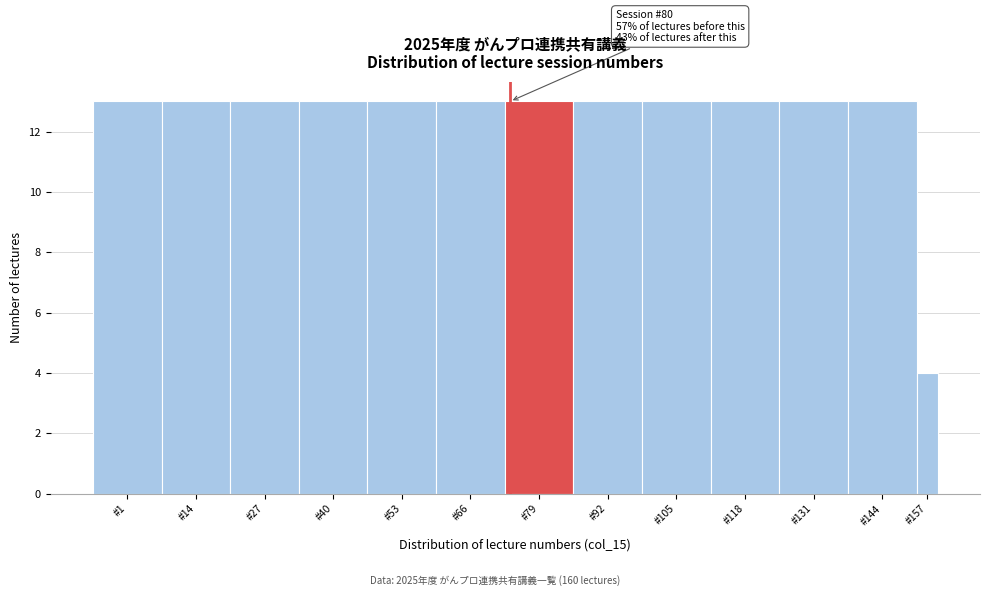

Reading left to right, list all the values displayed in this chart.

13	13	13	13	13	13	13	13	13	13	13	13	4